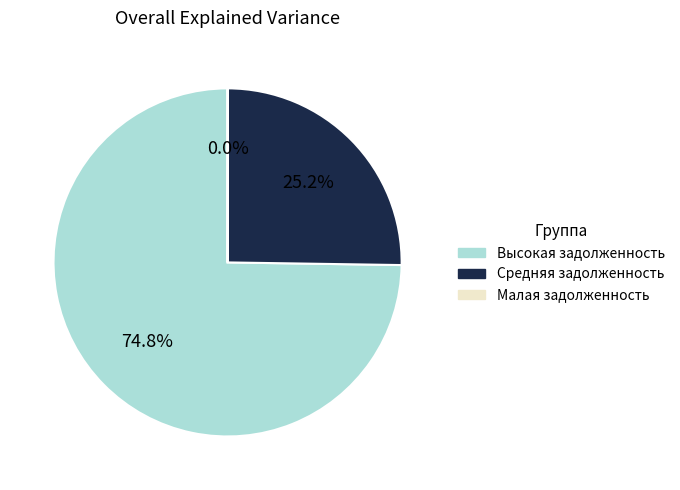

Does any single category account for the majority?

Yes